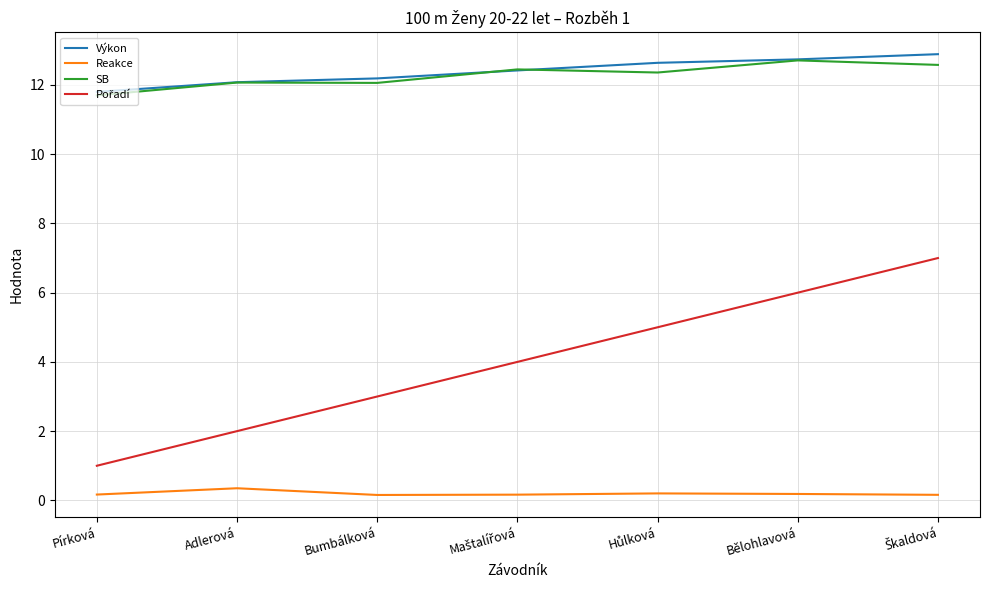

The Reakce series shows 0.2 at Pírková. True or false?

True